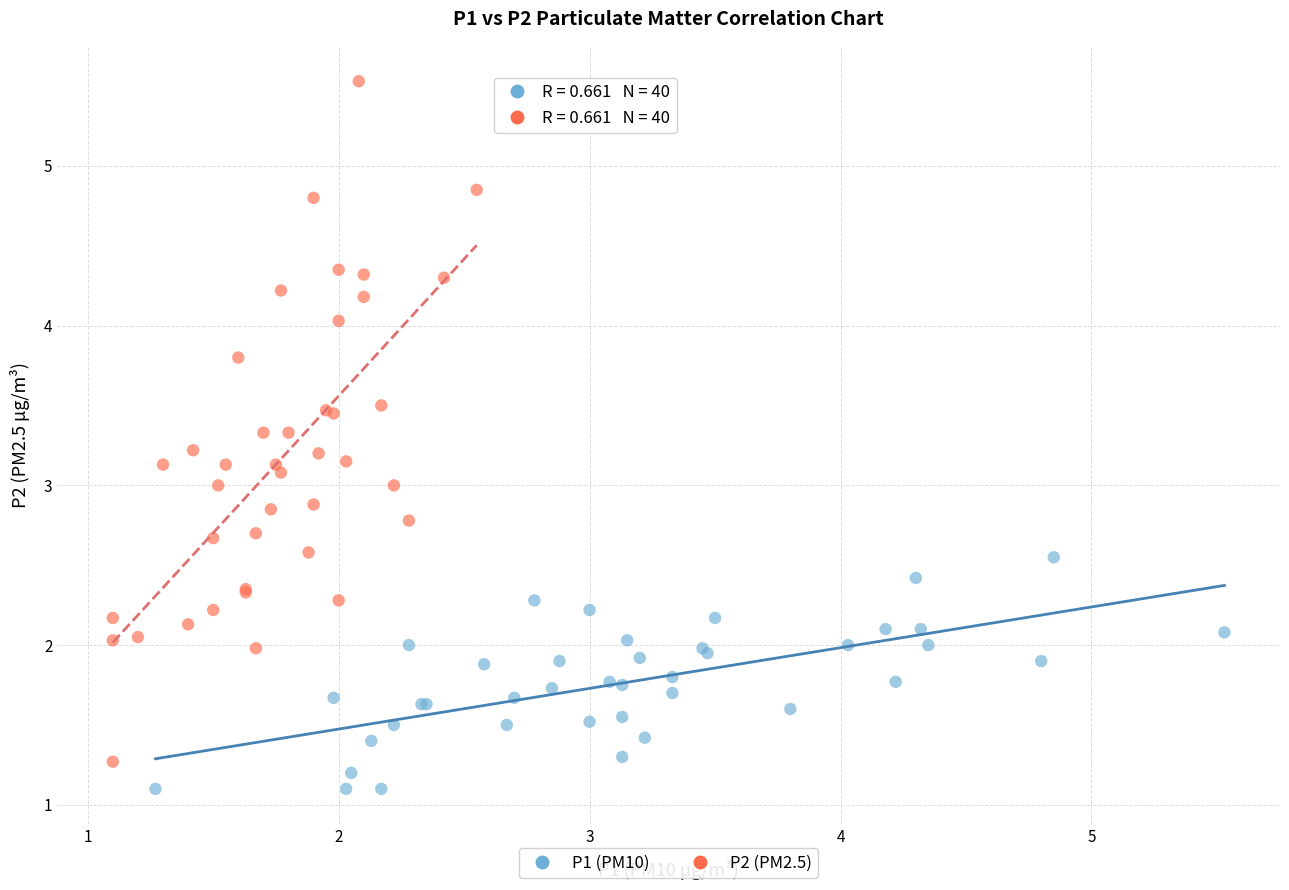

Which series has the widest spread of Y values?

P2 (PM2.5)